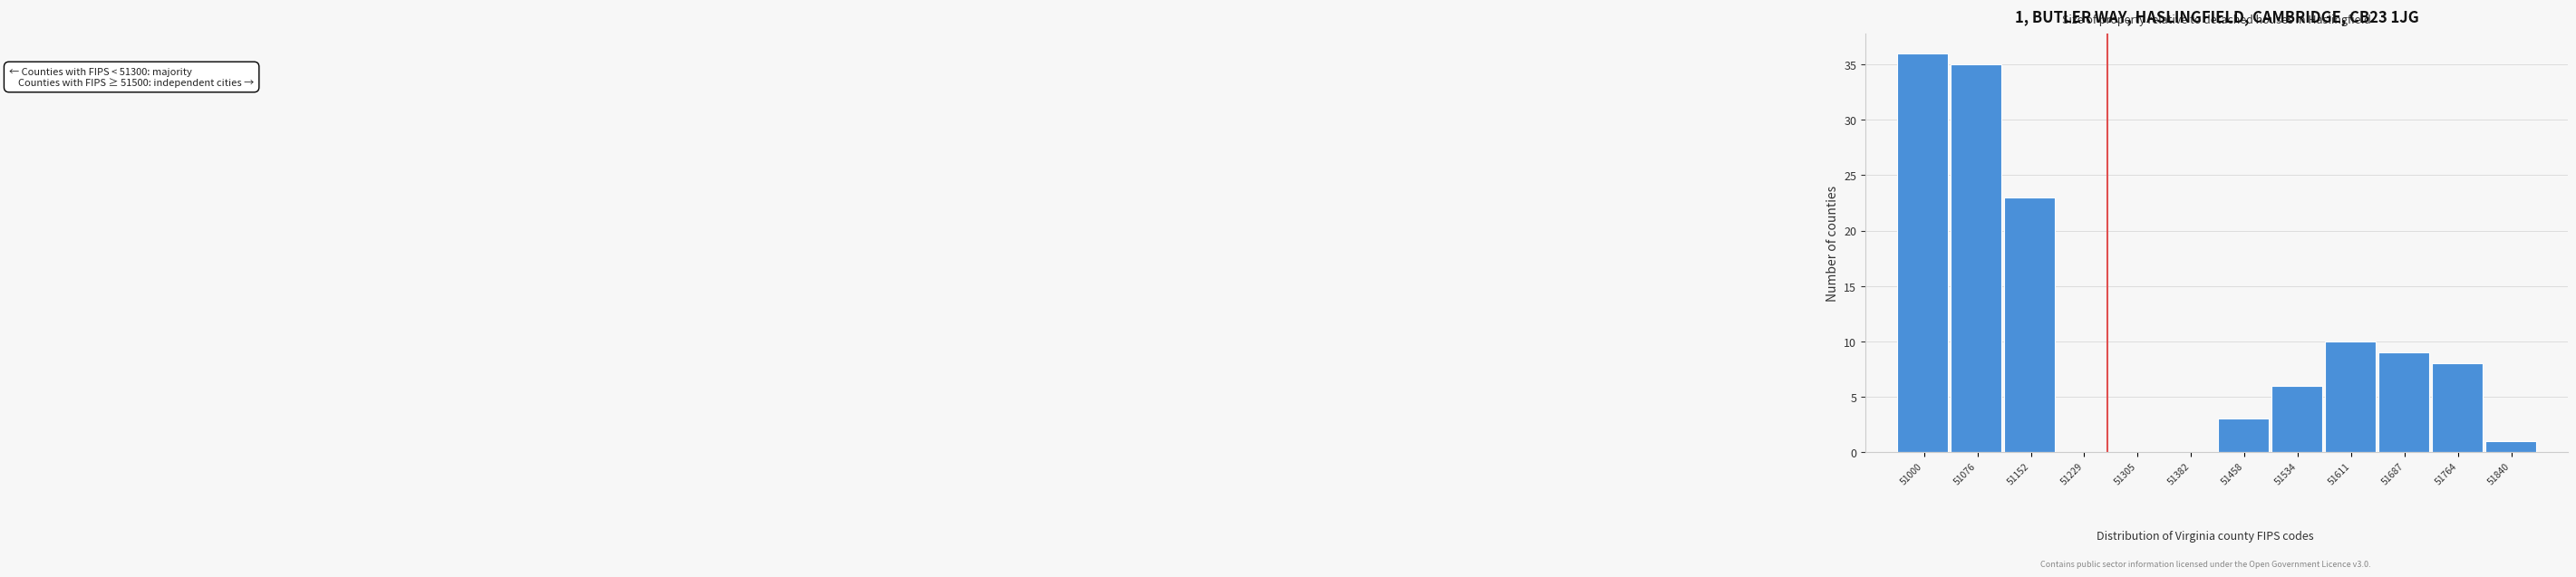

Reading right to left, extract all data points from this chart.

51840=1	51764=8	51687=9	51611=10	51534=6	51458=3	51382=0	51305=0	51229=0	51152=23	51076=35	51000=36